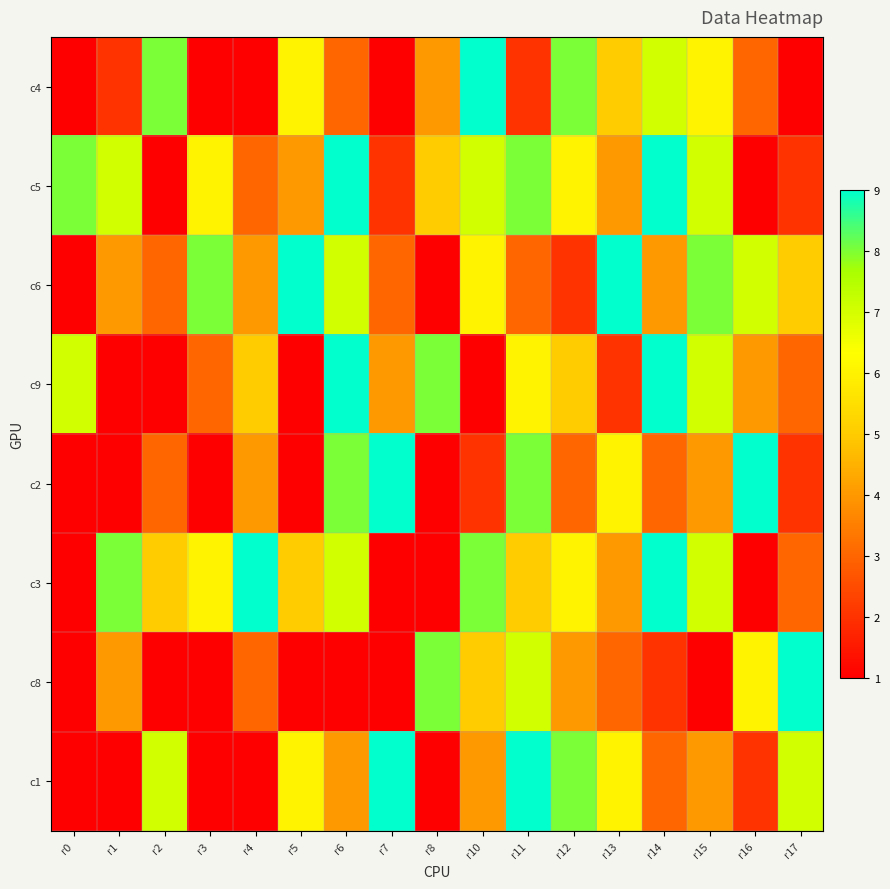

Count the c5 values in the range 3 to 7.

9